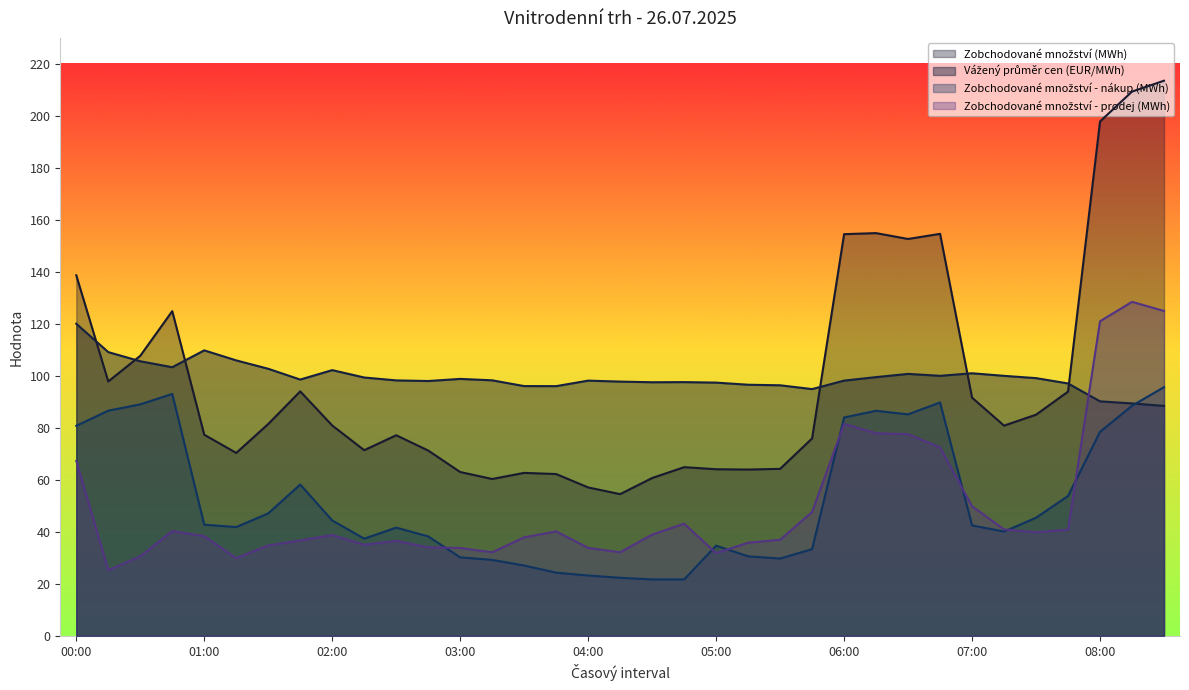

The Zobchodované množství (MWh) series shows 30.6 at 04:15. True or false?

False